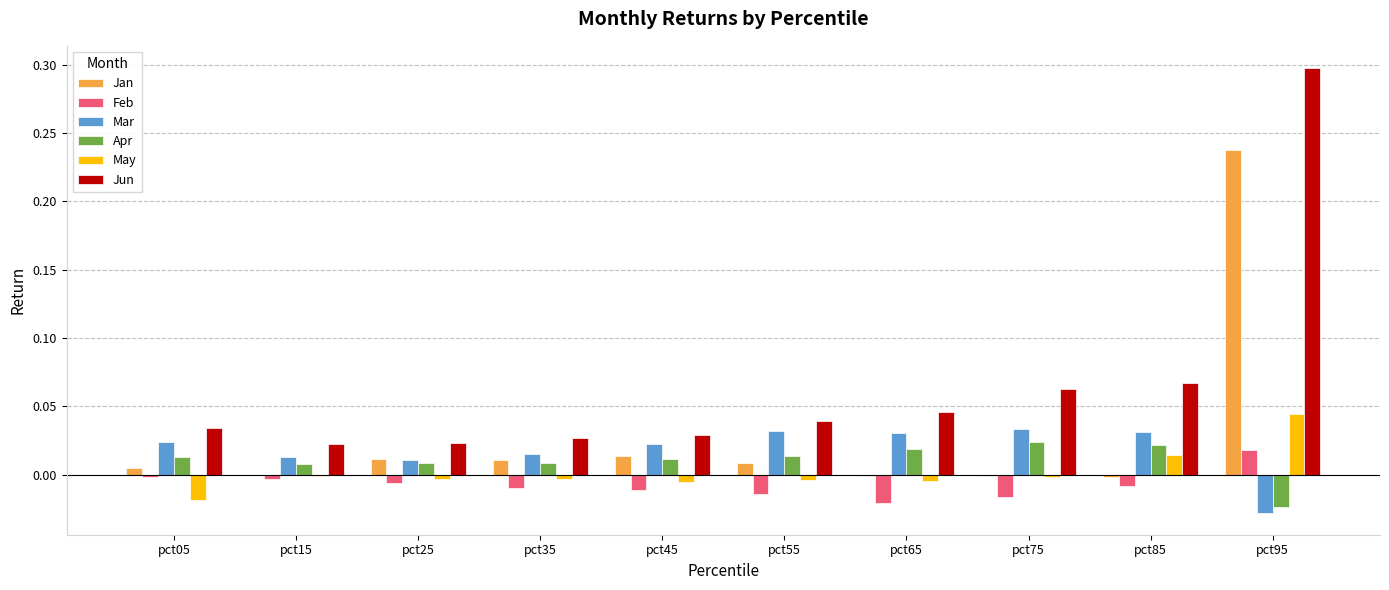

What is the total value across all series at pct95?

0.5